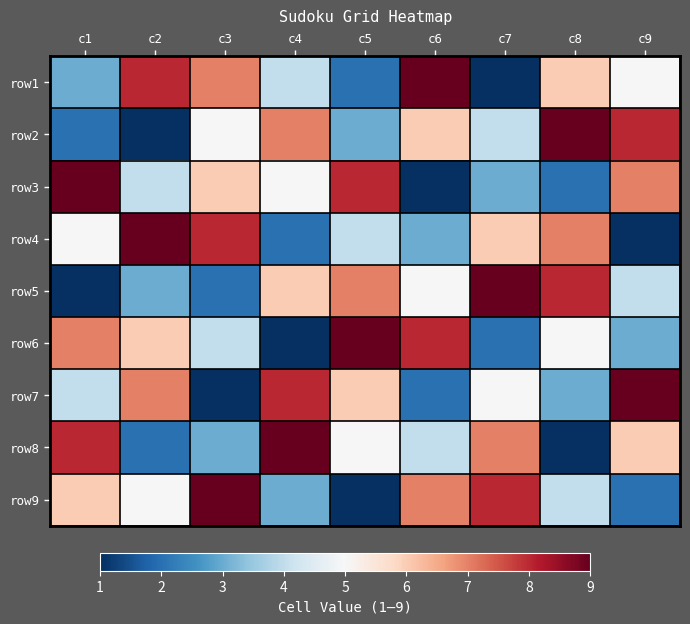

Rank the series by their maximum value, from highest to lowest.

row1, row2, row3, row4, row5, row6, row7, row8, row9